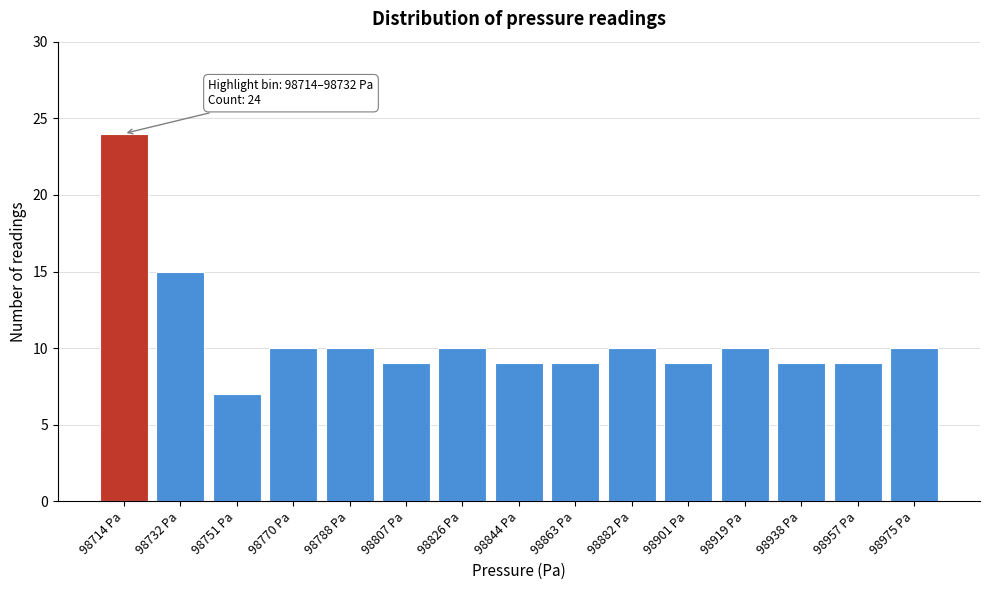

Reading left to right, transcribe all the data shown in this chart.

98714 Pa=24	98732 Pa=15	98751 Pa=7	98770 Pa=10	98788 Pa=10	98807 Pa=9	98826 Pa=10	98844 Pa=9	98863 Pa=9	98882 Pa=10	98901 Pa=9	98919 Pa=10	98938 Pa=9	98957 Pa=9	98975 Pa=10